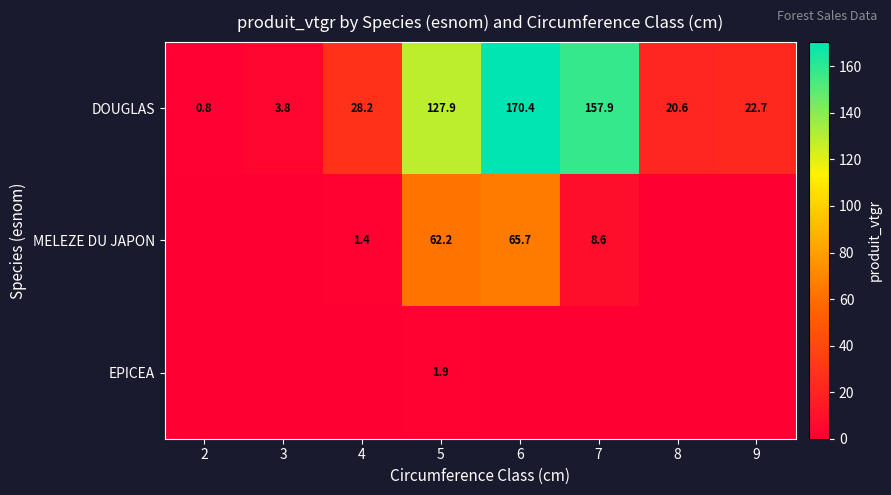

True or false: MELEZE DU JAPON has a value of 83.4 at 5.

False